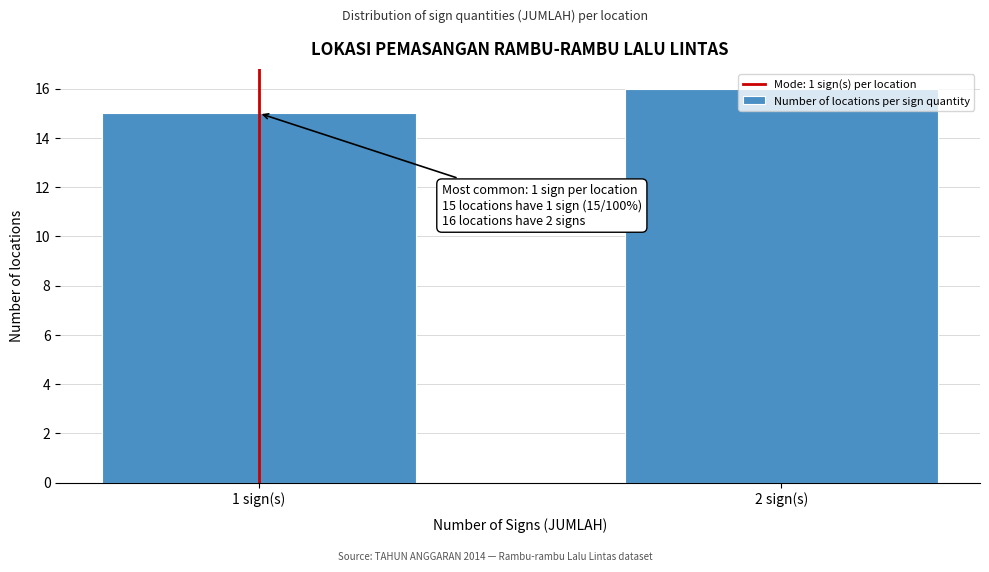

What is the greatest value displayed?

16